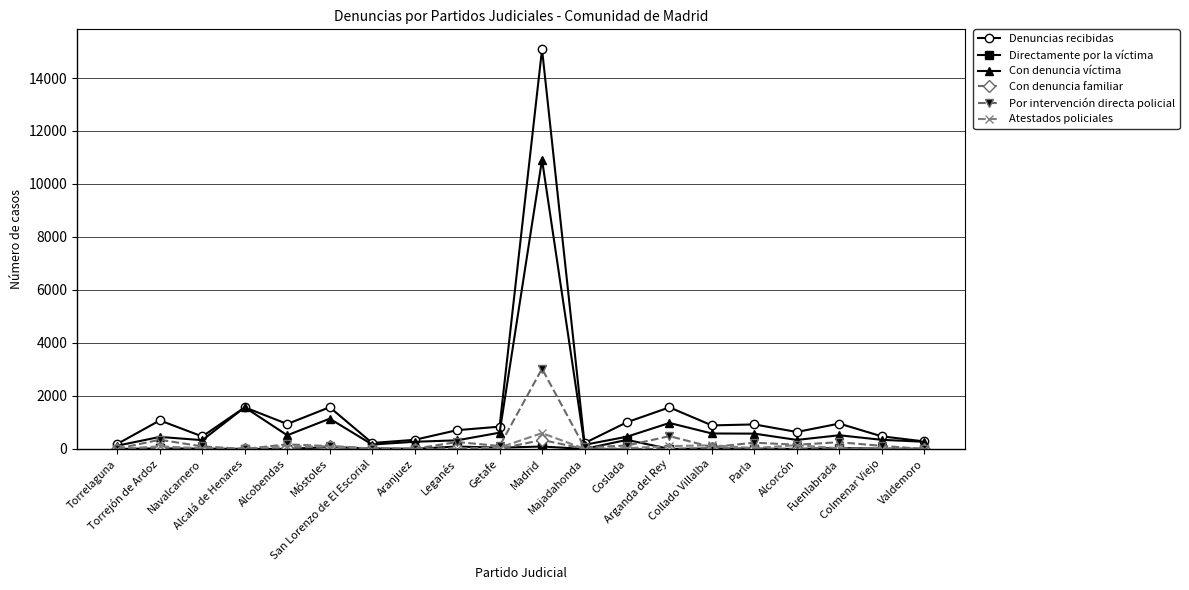

True or false: Por intervención directa policial has more than 1 points higher than both neighbors.

True